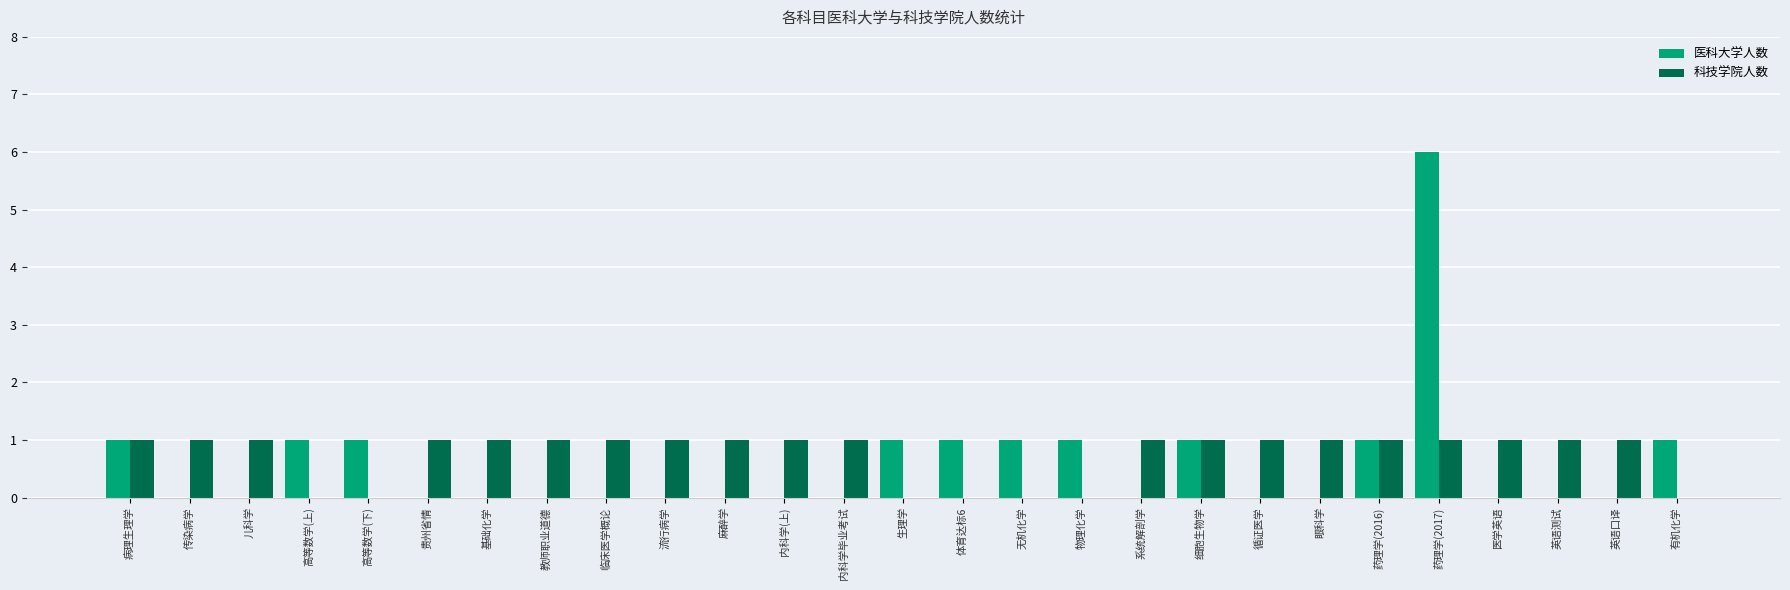

At which category is the sum across all series the highest?

药理学(2017)